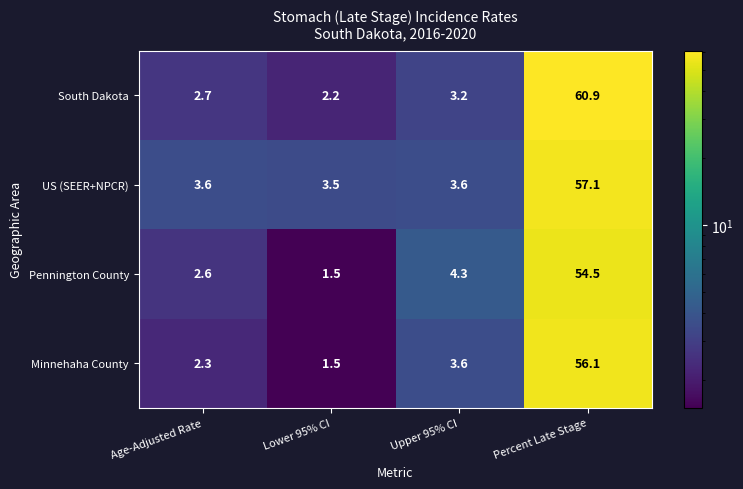

Is it true that South Dakota equals 60.9 at Percent Late Stage?

True